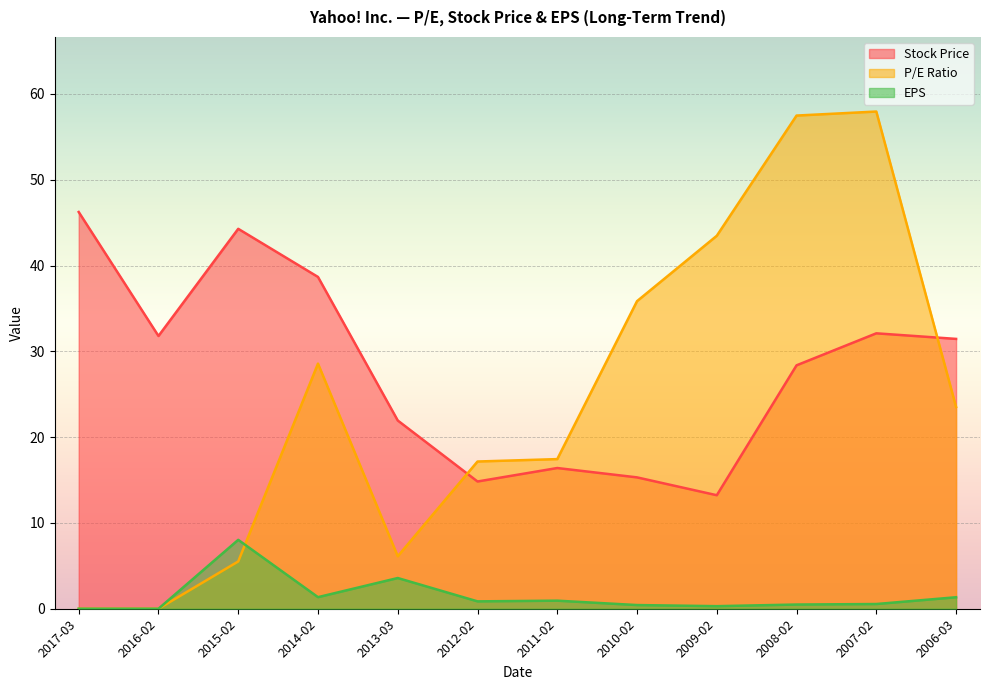

How many categories are shown in the chart?

12